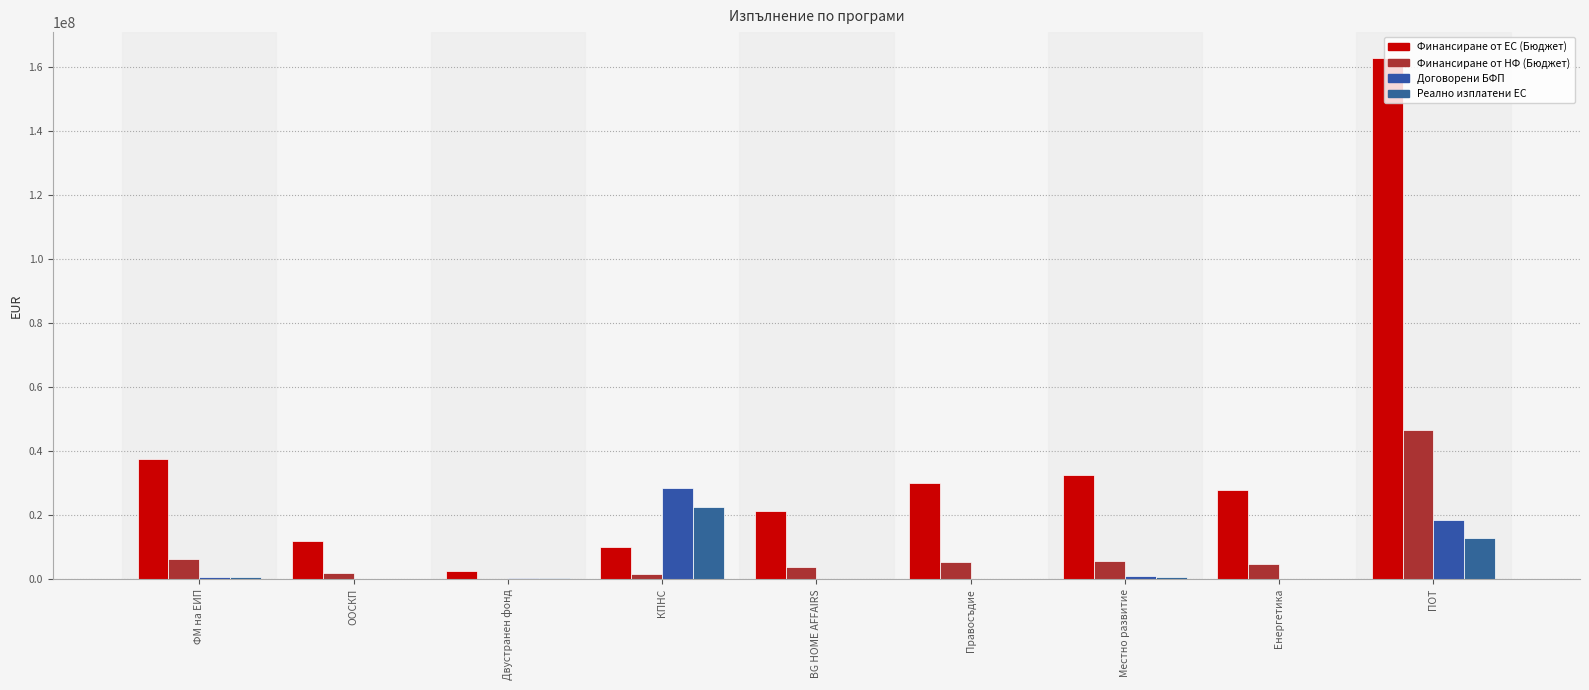

Which category has the lowest value in the Реално изплатени ЕС series?

Правосъдие